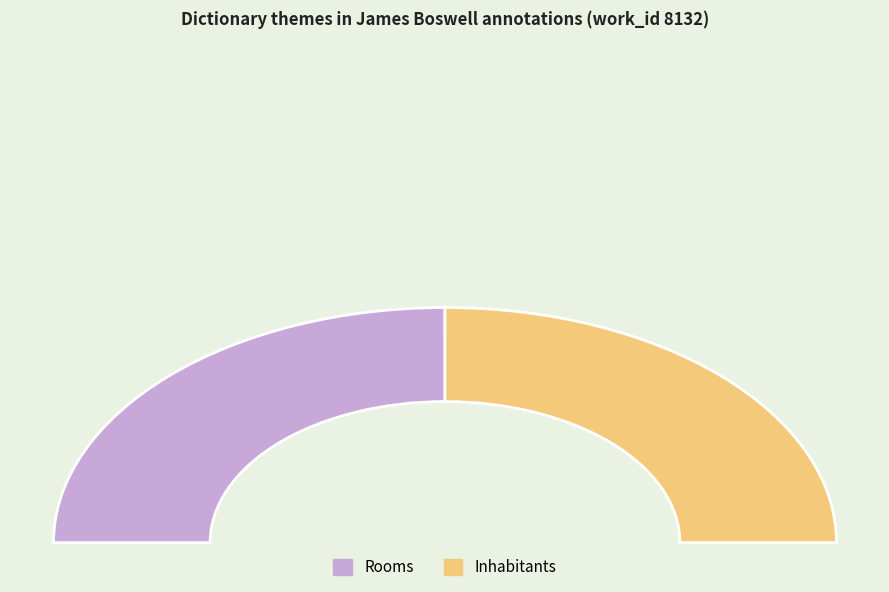

Does Inhabitants represent more than half of the total?

Yes